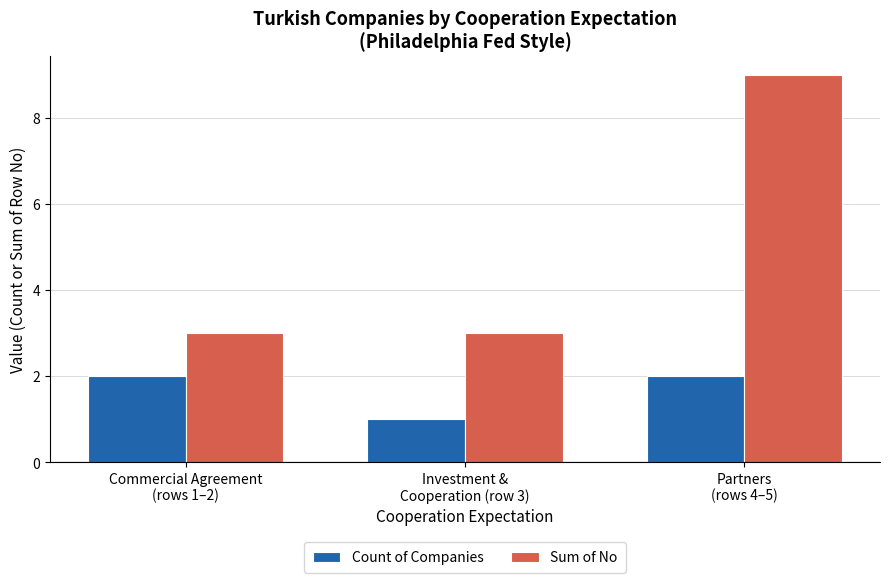

Does the chart contain any negative values?

No